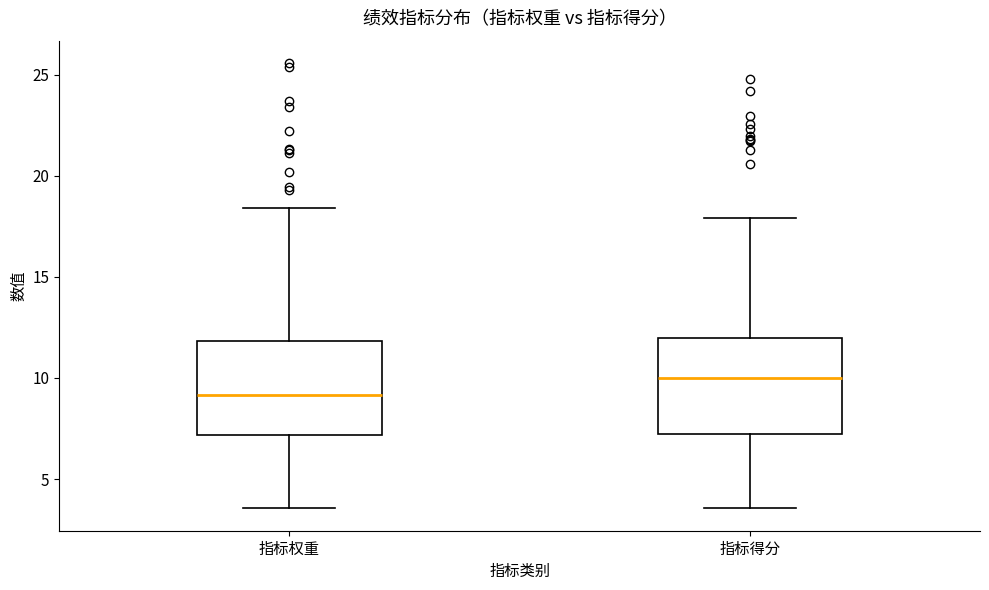

Where does the median line of the box for 指标权重 sit on the y-axis? The values are not printed on the chart, so give them approximately, as read against the axis.

9.0